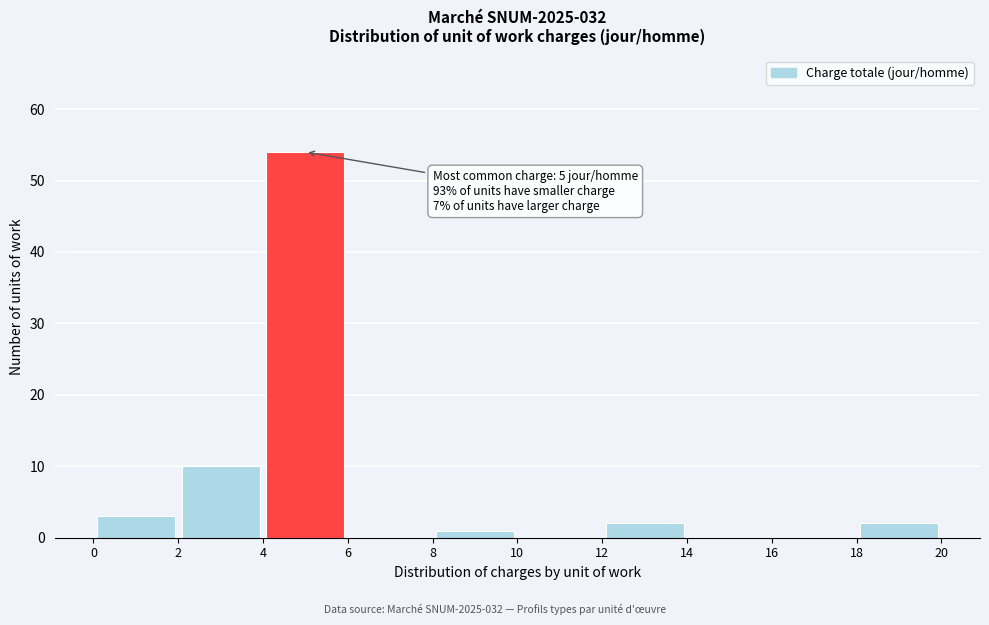

Which range on the x-axis has the tallest bar?

4 to 6